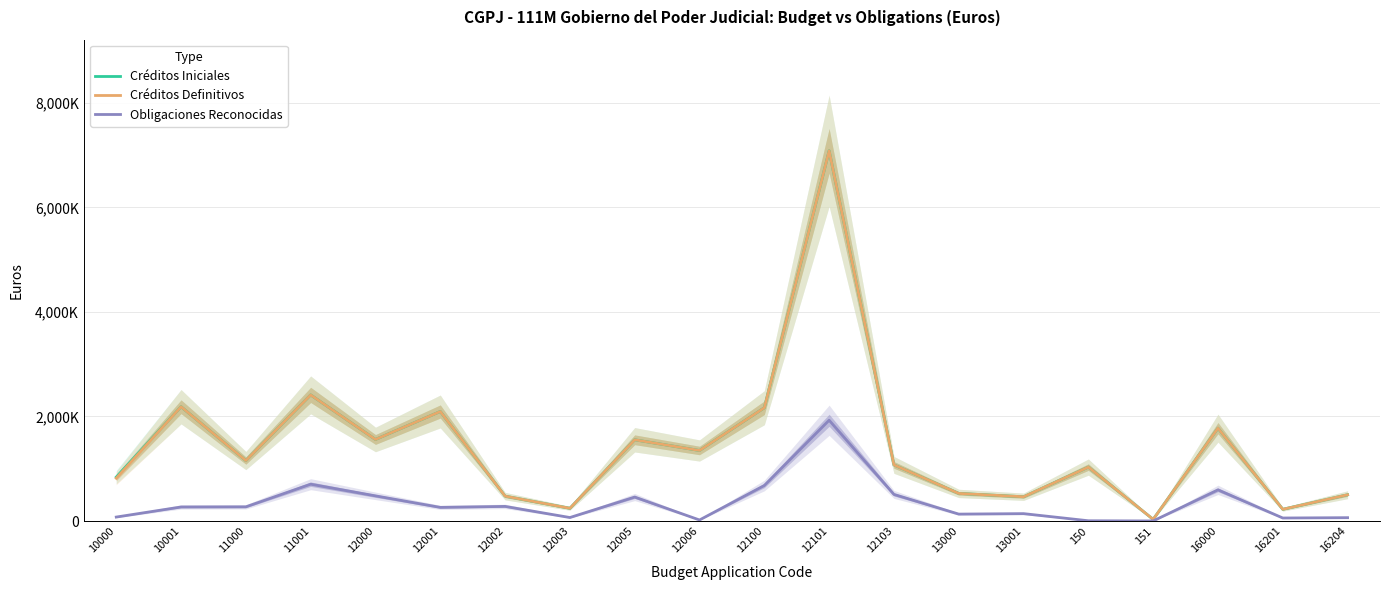

True or false: Créditos Definitivos has a value of 2412120.0 at 11001.

True